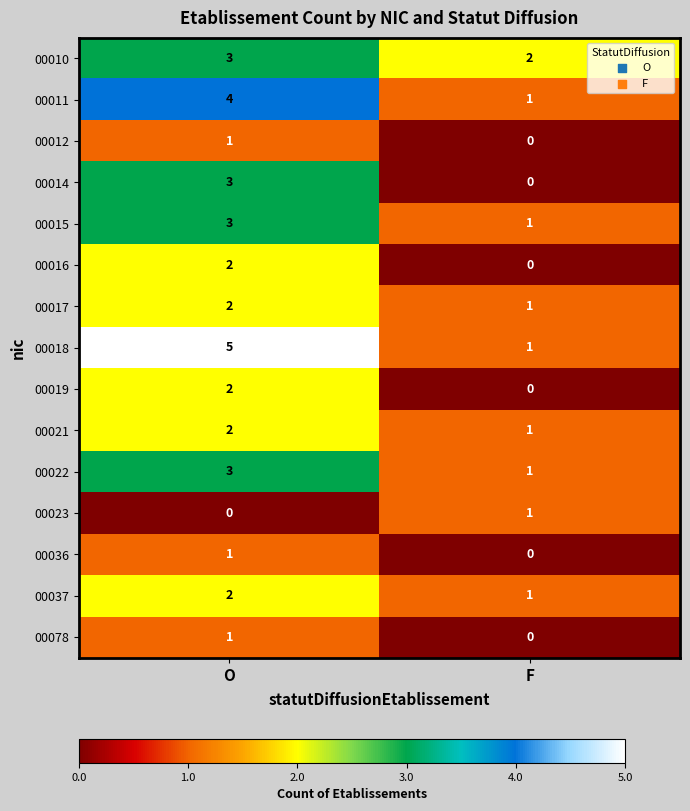

Reading left to right, extract all data points from this chart.

00010: 3	2
00011: 4	1
00012: 1	0
00014: 3	0
00015: 3	1
00016: 2	0
00017: 2	1
00018: 5	1
00019: 2	0
00021: 2	1
00022: 3	1
00023: 0	1
00036: 1	0
00037: 2	1
00078: 1	0